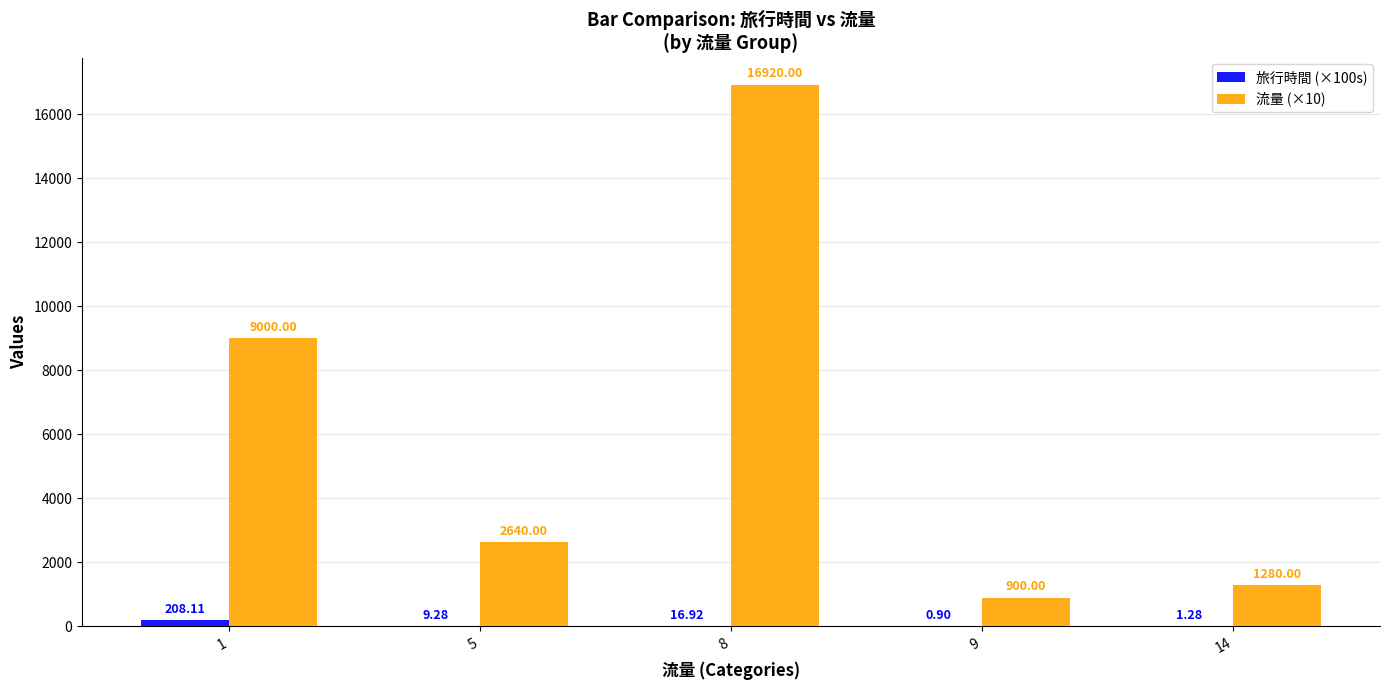

Where is 旅行時間 (×100s) nearest to the value 104?

8